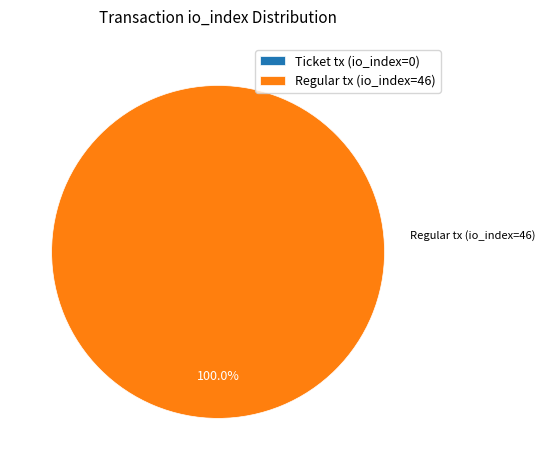

To the nearest percent, what is the difference between the Ticket tx (io_index=0) and Regular tx (io_index=46) slice percentages?

100%